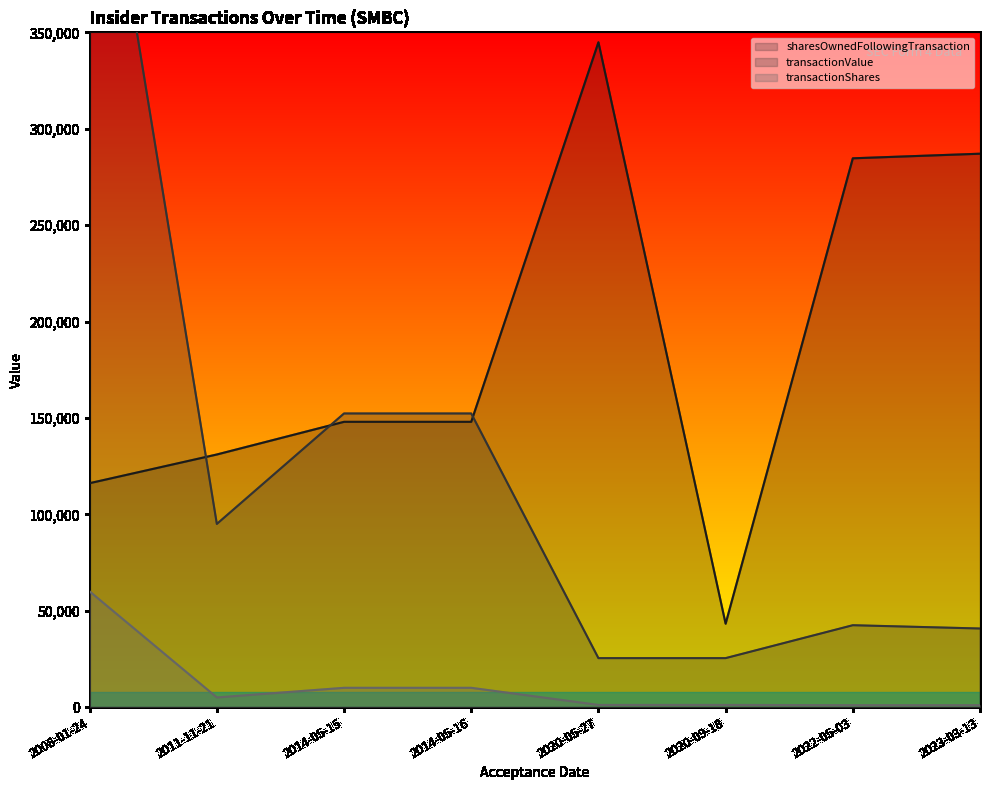

Between 2014-05-15 and 2023-03-13, which series saw the biggest shift?

sharesOwnedFollowingTransaction